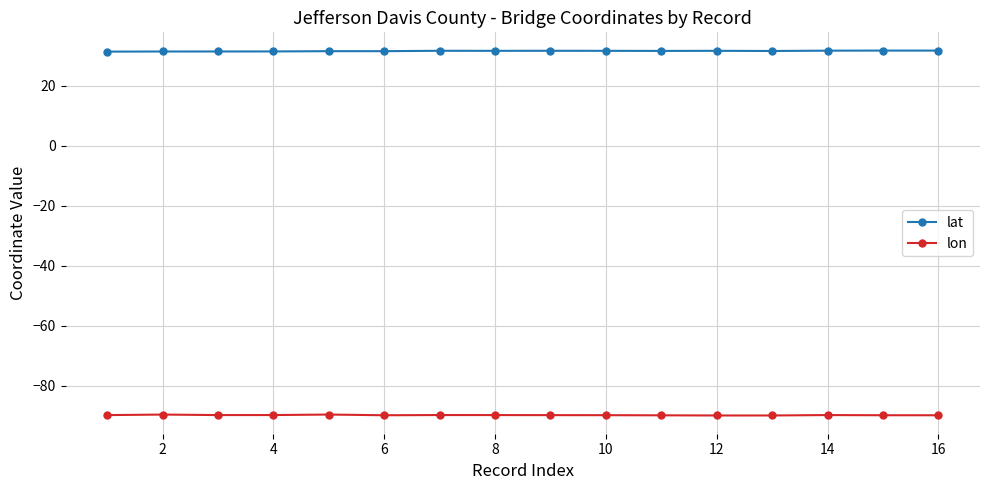

Does the chart have visible grid lines?

Yes